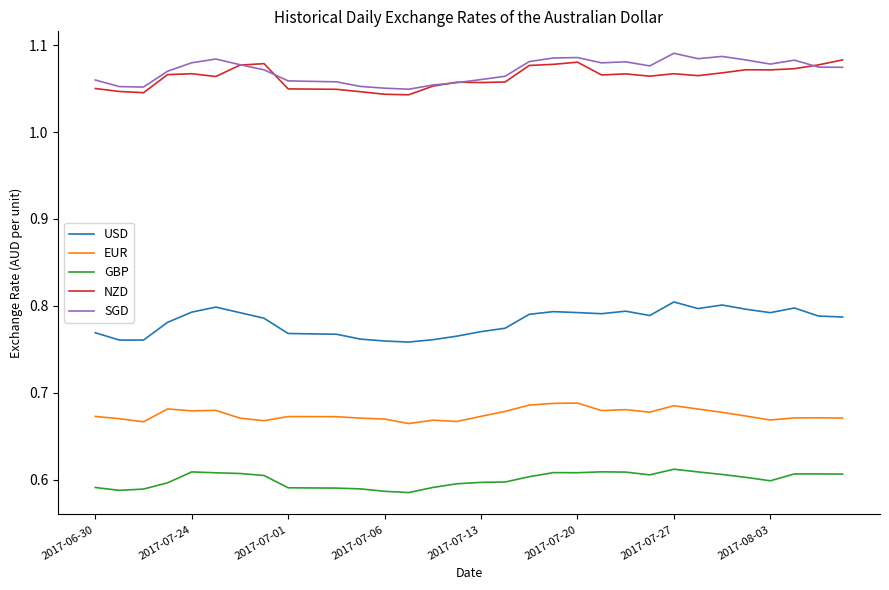

True or false: EUR and SGD cross at least once.

False